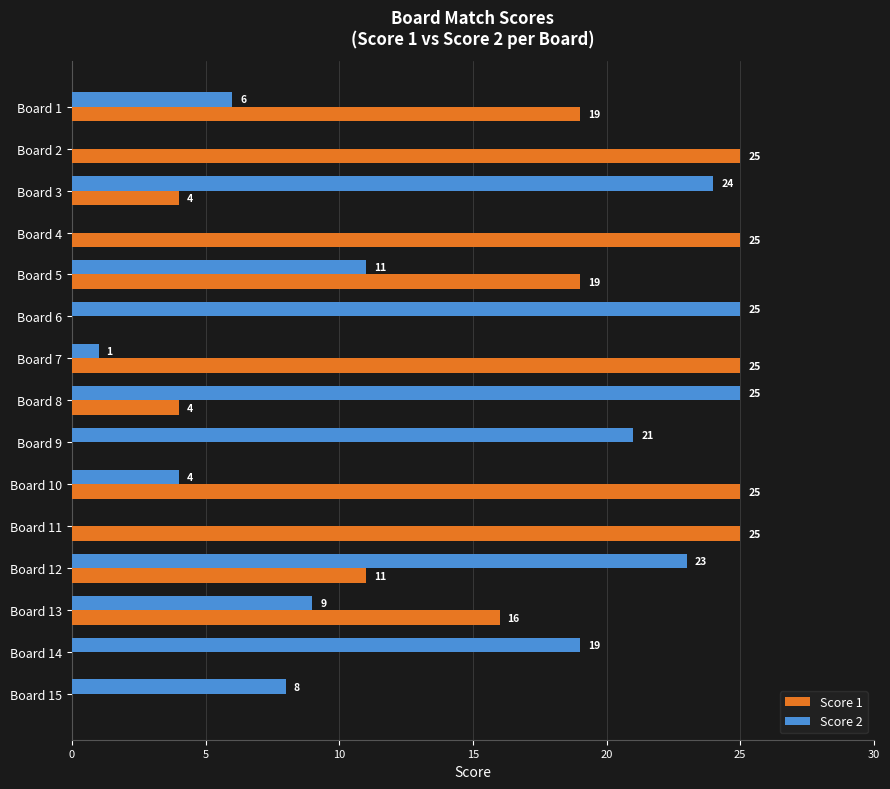

What is the approximate value of Score 1 at Board 11?

25